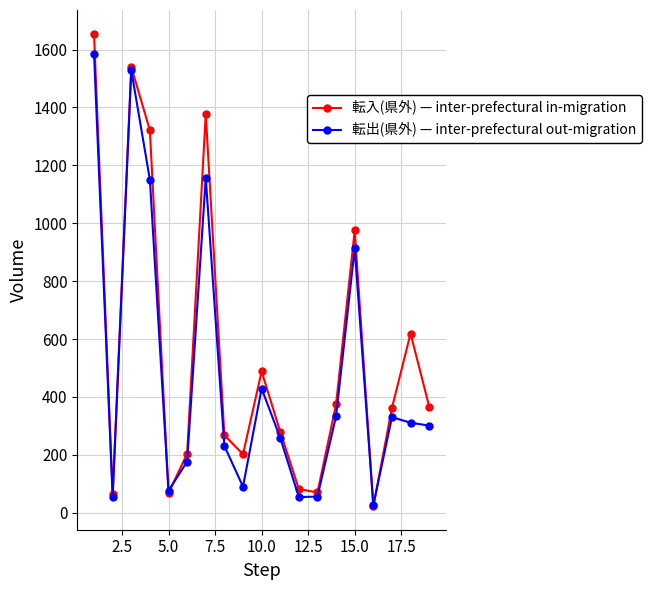

Which series has the largest range (max minus min)?

転入(県外) — inter-prefectural in-migration